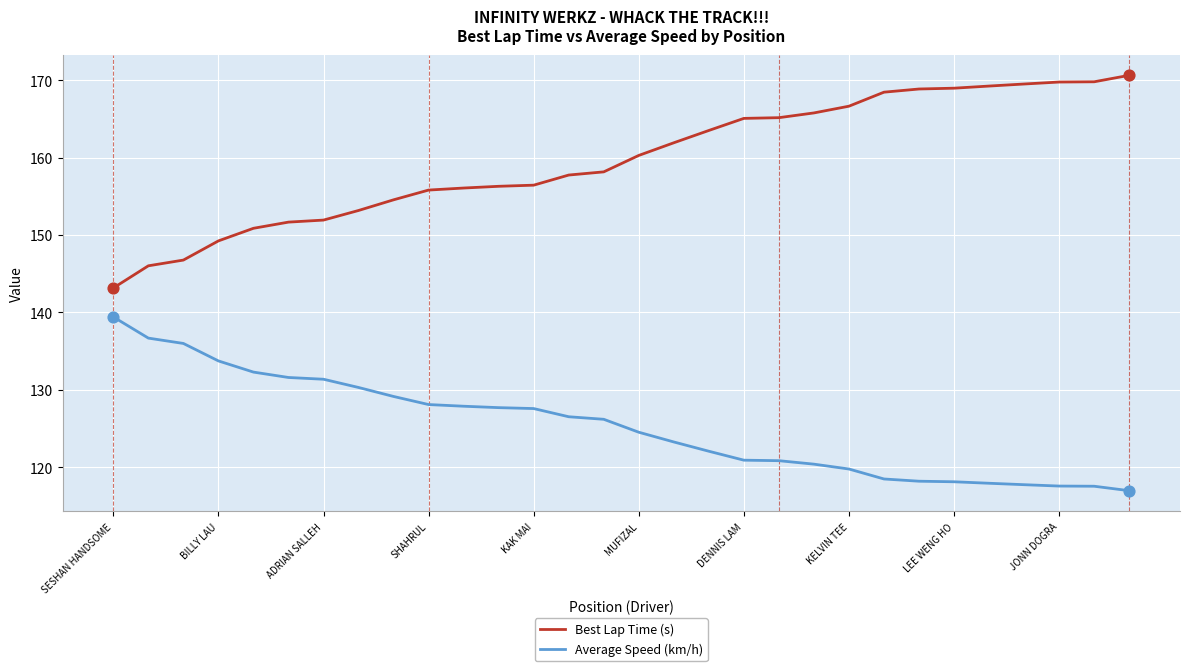

Which series has the largest total across all categories?

Best Lap Time (s)